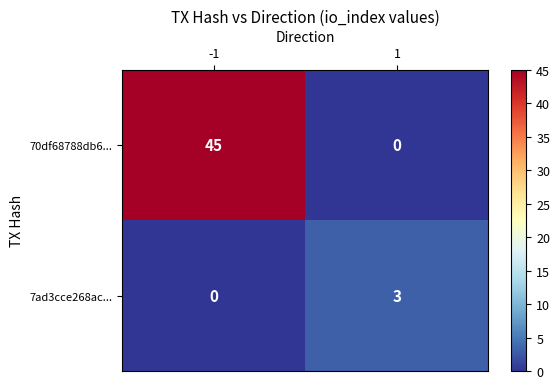

What is the maximum value shown in the chart?

45